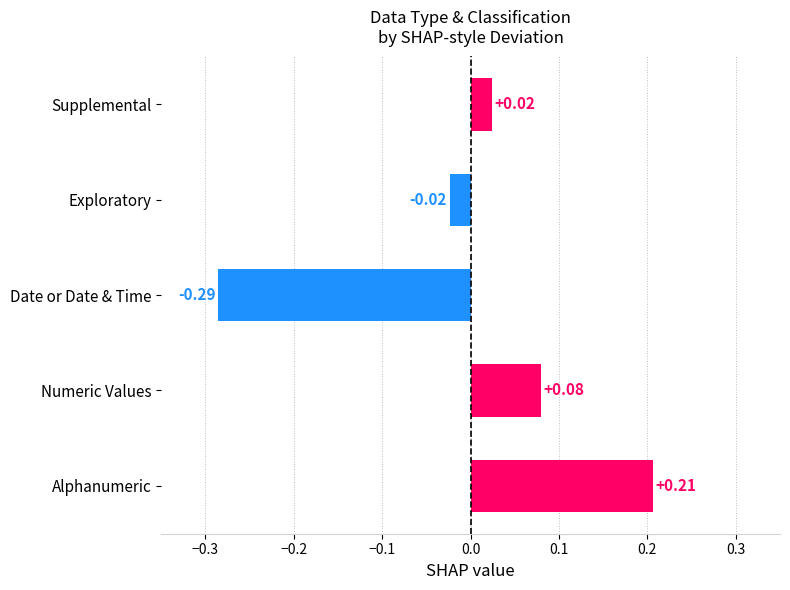

What is the difference between the maximum and minimum values?

0.5